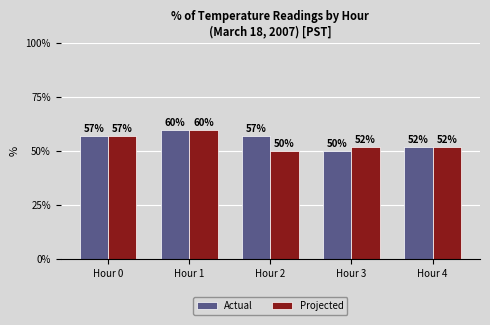

At which label does Actual reach its minimum?

Hour 3